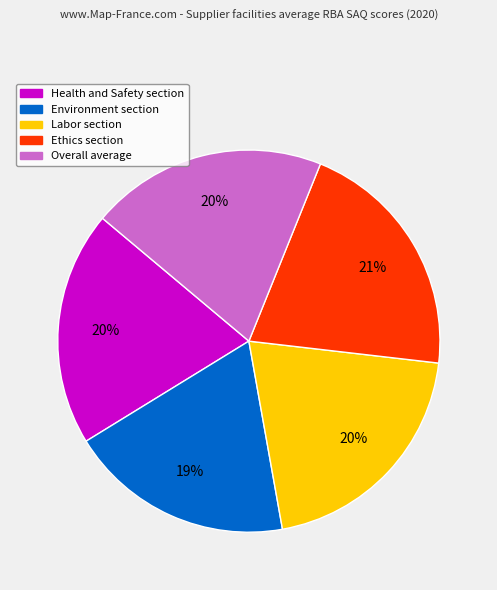

Is the sum of Health and Safety section and Overall average greater than half?

No